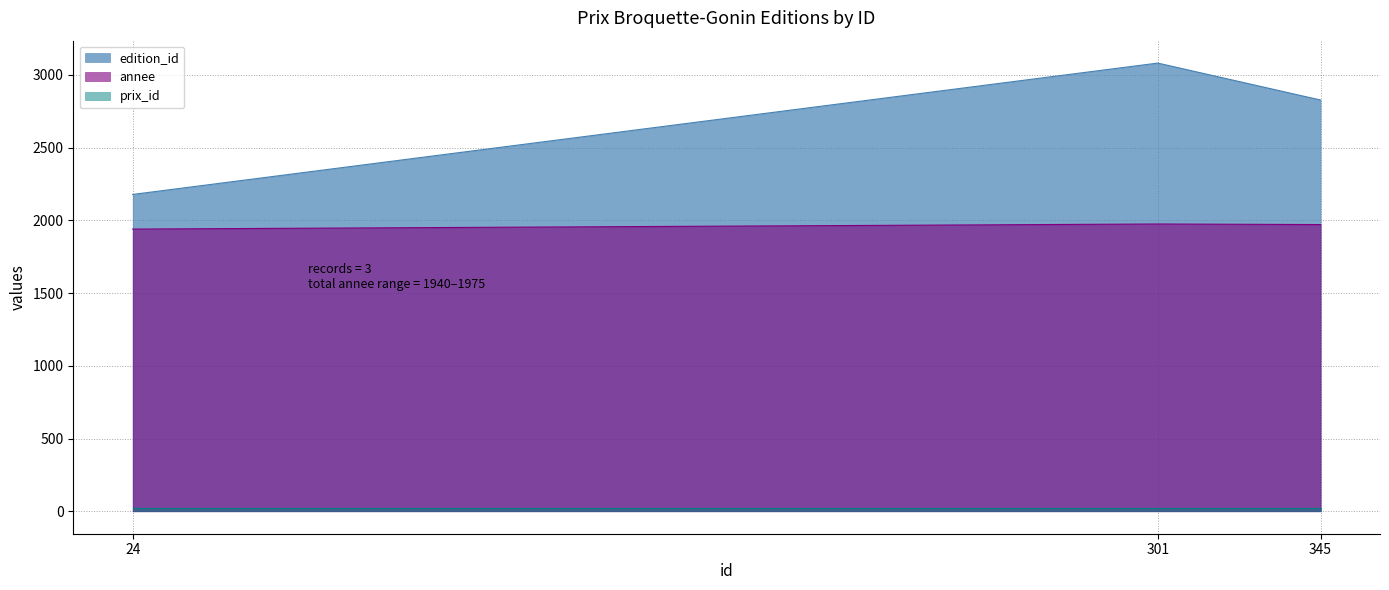

Reading left to right, what are all the values shown in this chart?

edition_id: 24=2178	345=2827	301=3081
annee: 24=1940	345=1971	301=1975
prix_id: 24=24	345=24	301=24